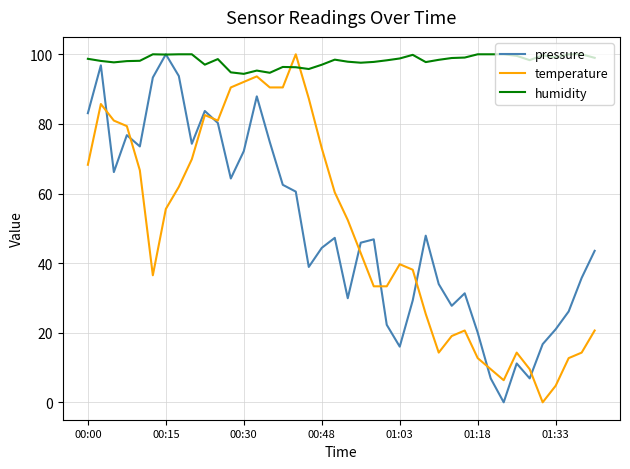

What is the highest value of the temperature series?

100.0